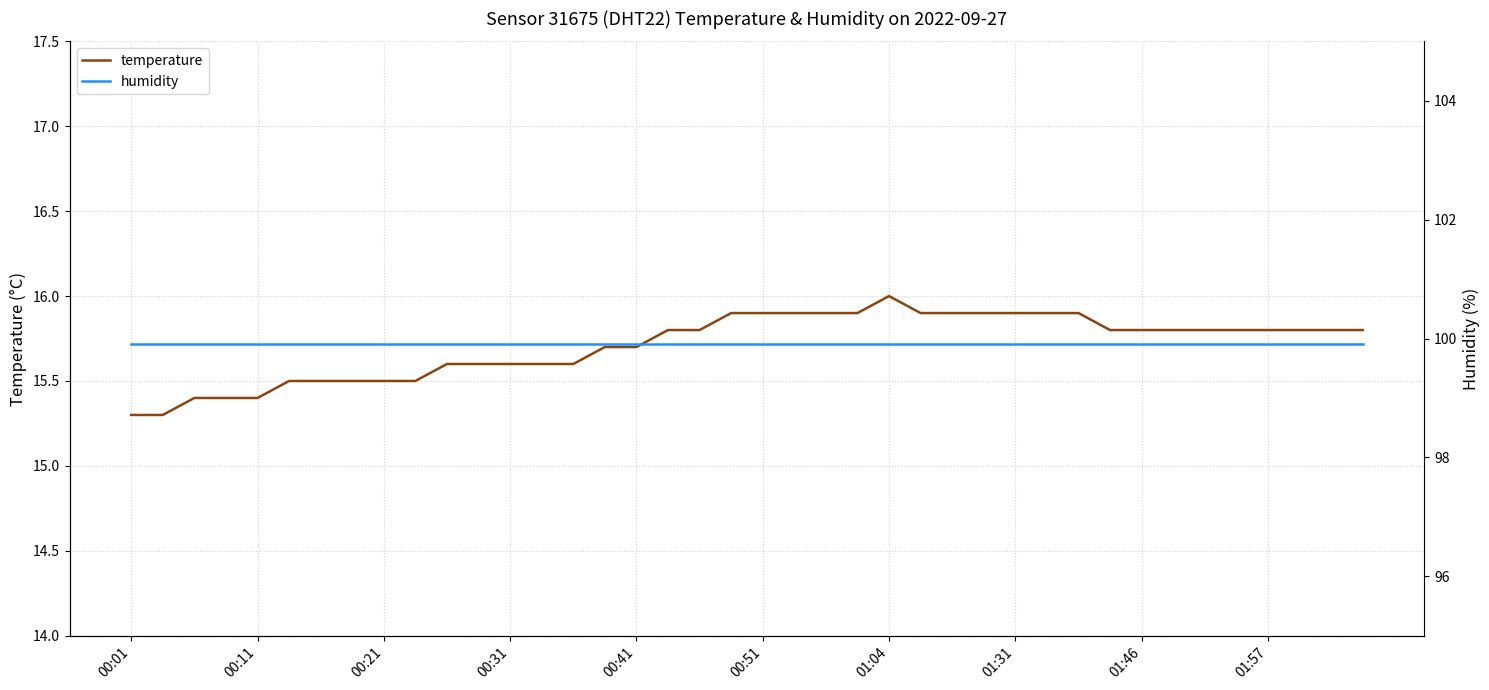

Which series has the largest total across all categories?

humidity